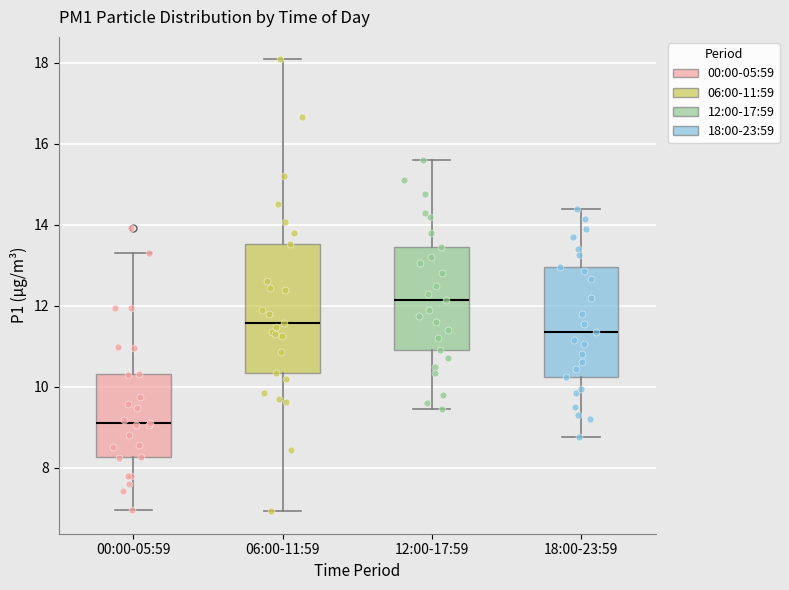

Which box's median line is the lowest?

00:00-05:59